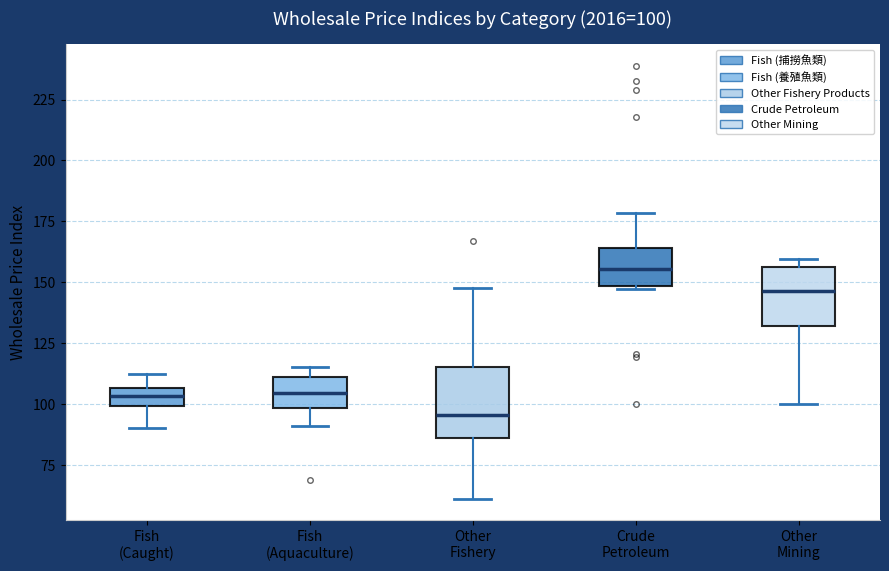

Which box's median line is the highest?

Crude Petroleum